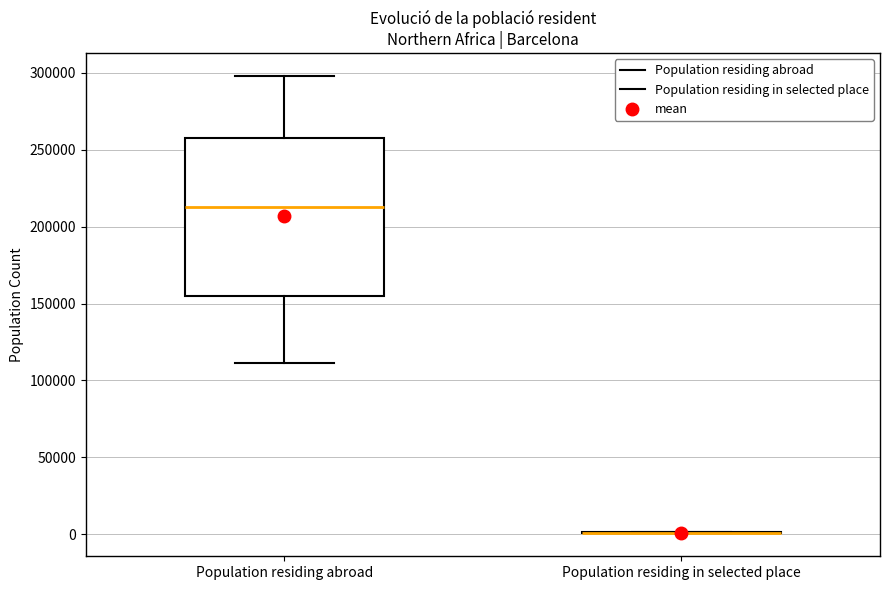

Reading left to right, read every box against the y-axis: the position of its median line, the range the box covers, and the ends of its whiskers. The values are not printed on the chart, so give them approximately, as read against the axis.

Population residing abroad: median 215000, box 155000 to 255000, whiskers 110000 to 300000
Population residing in selected place: box collapsed to a line at 0, whiskers 0 to 0